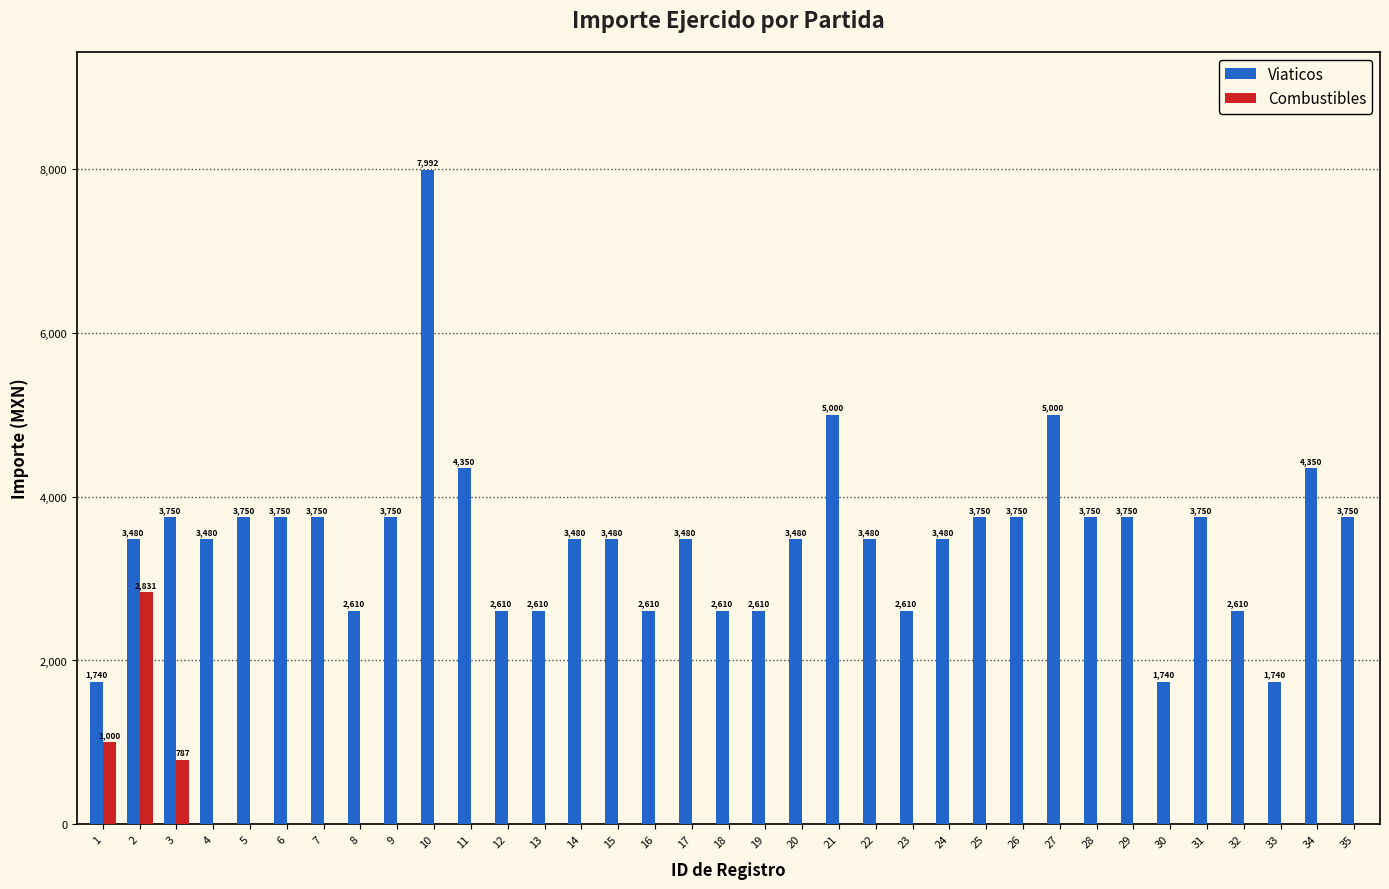

Are the bars horizontal?

No